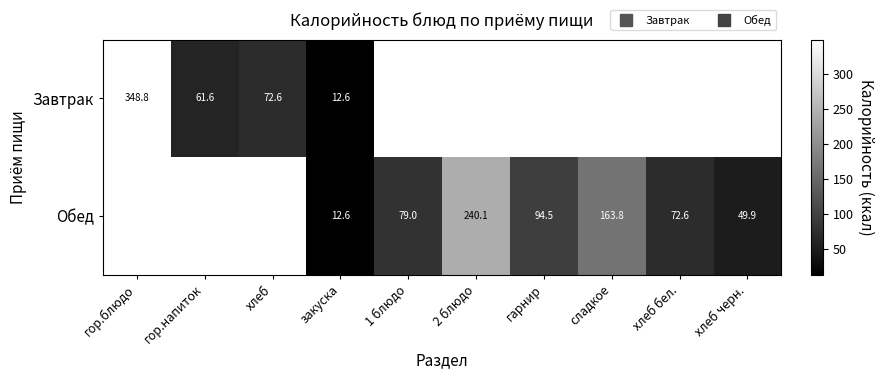

Which series has the largest range (max minus min)?

Завтрак